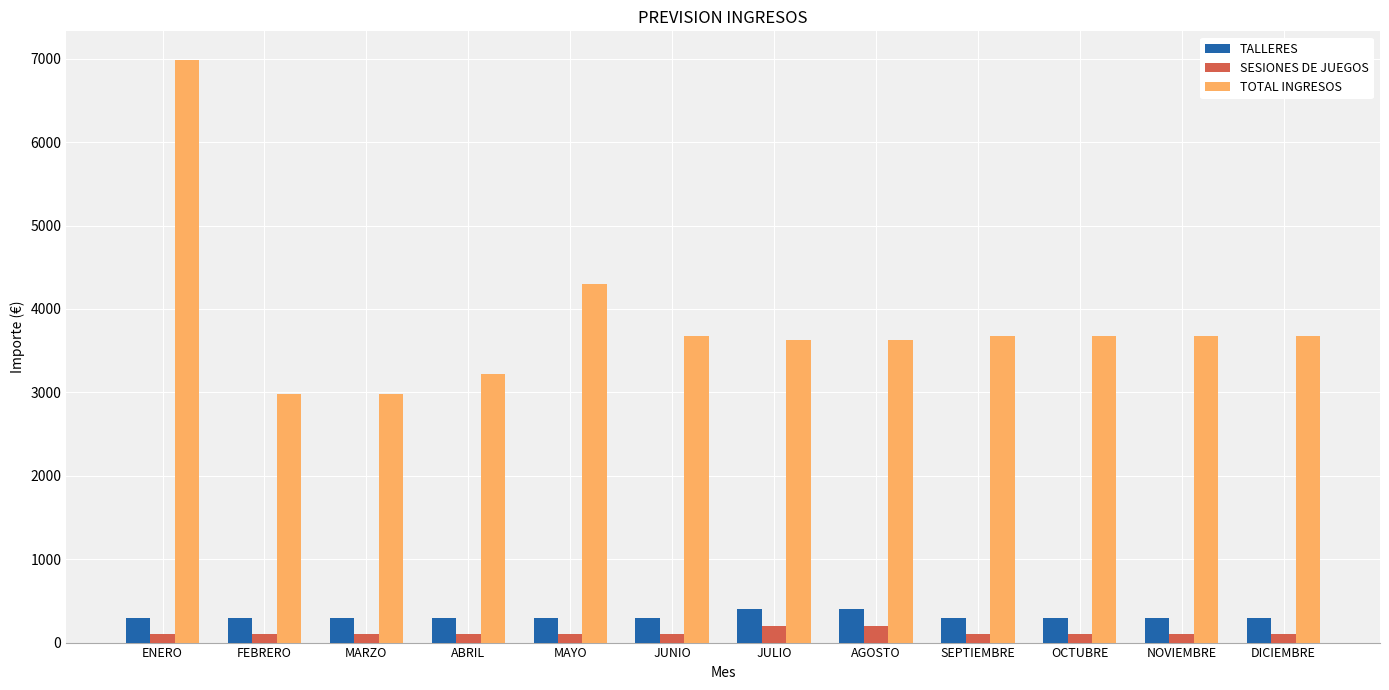

Are the bars horizontal?

No